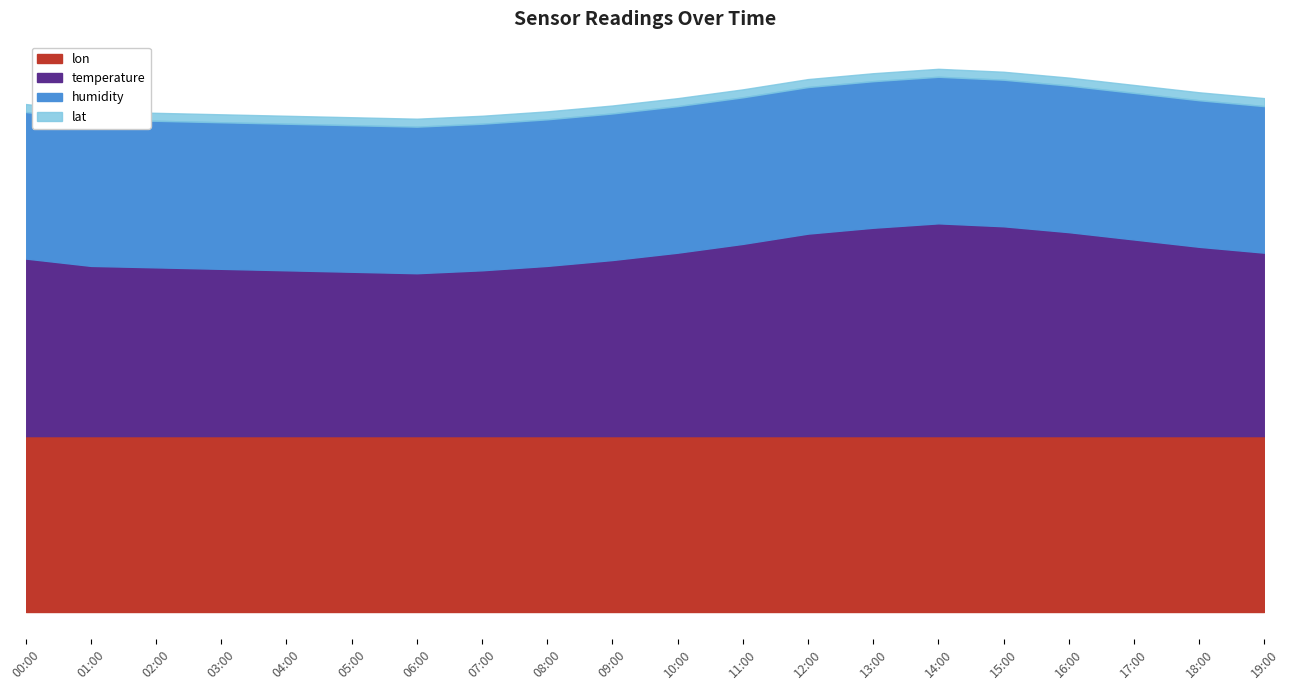

What position from the right is 12:00?

8